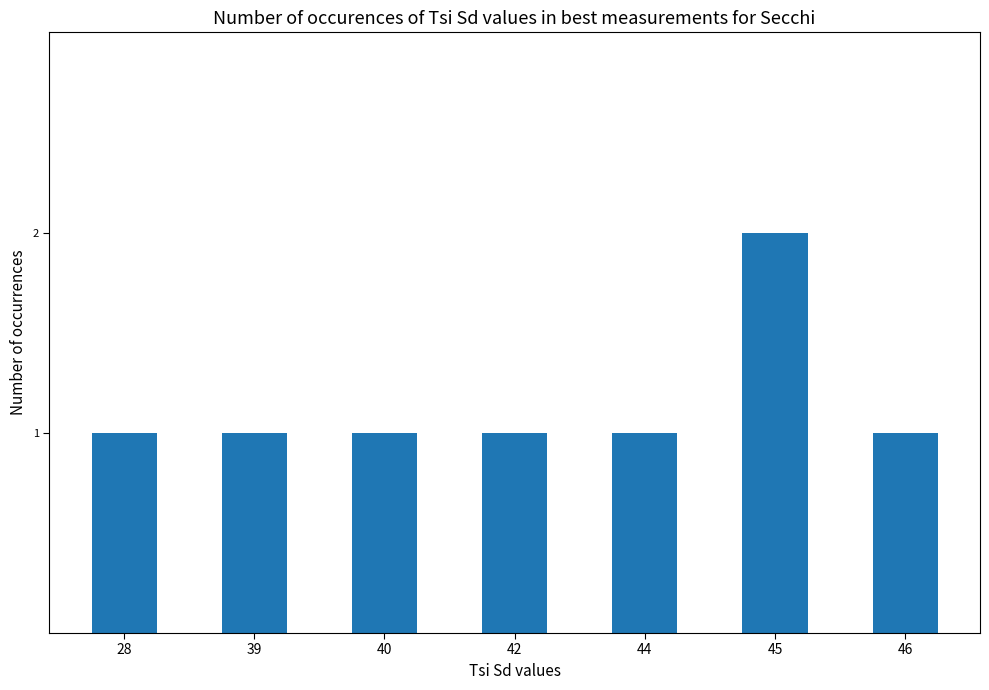

Is it true that the value at 45 is 1?

False